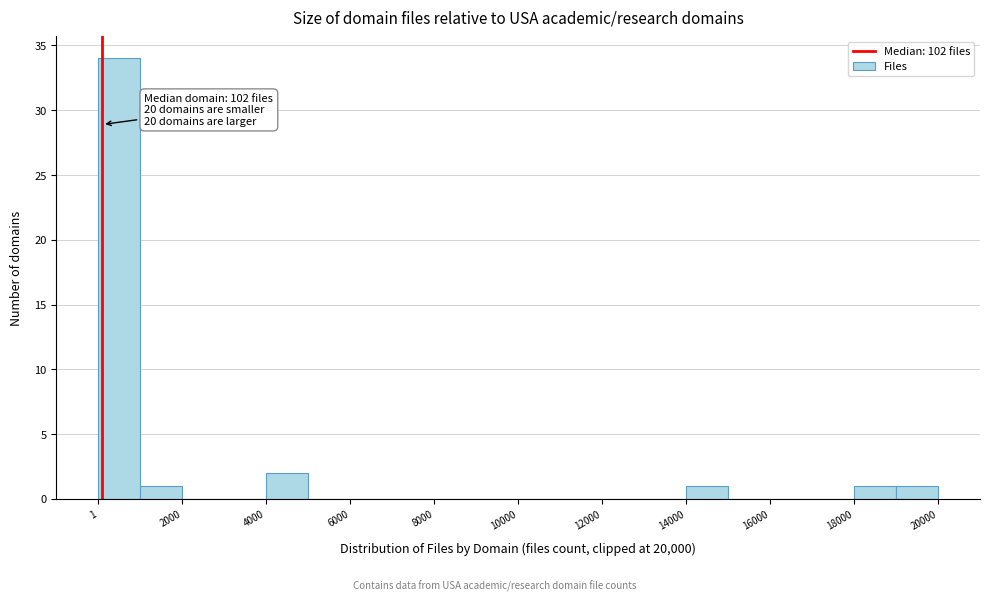

Which range on the x-axis has the tallest bar?

0 to 1000